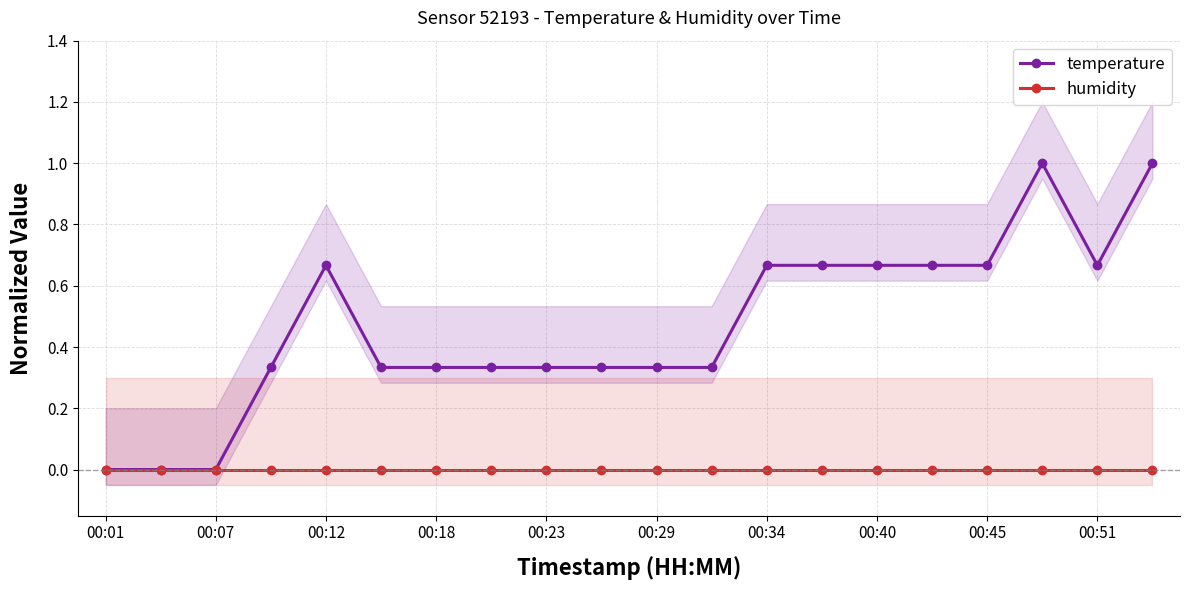

Which series changed the most between 00:45 and 15?

temperature